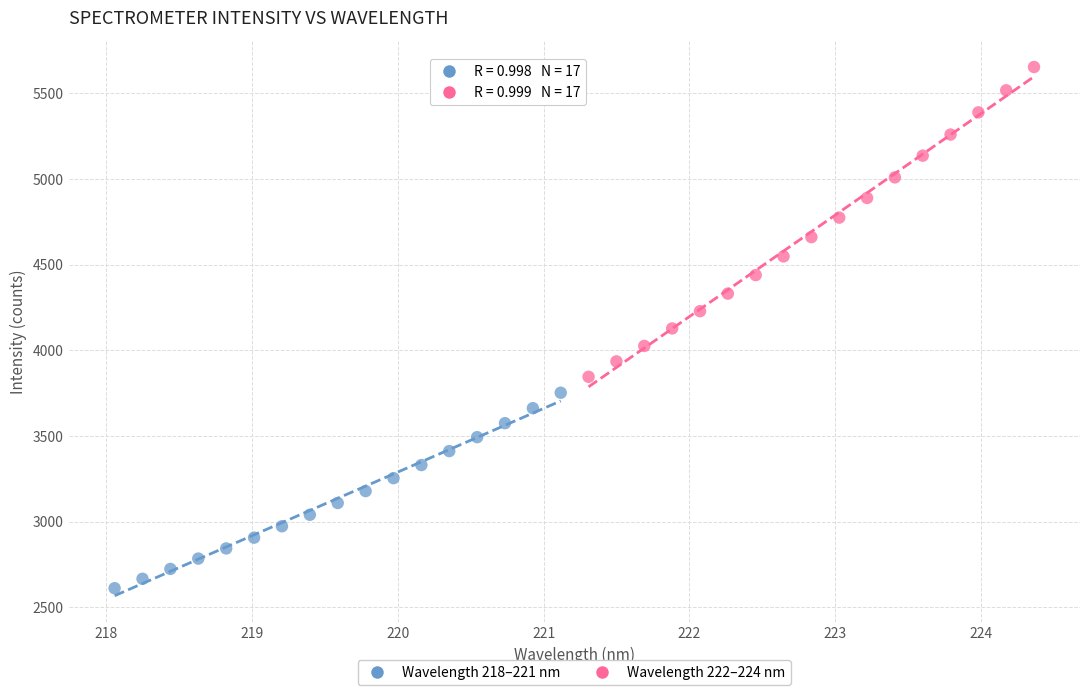

Which series reaches the maximum Y coordinate?

Wavelength 222–224 nm